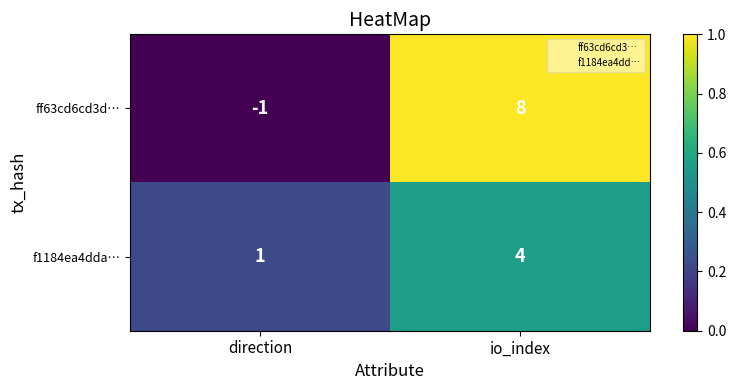

At which category is the sum across all series the highest?

io_index